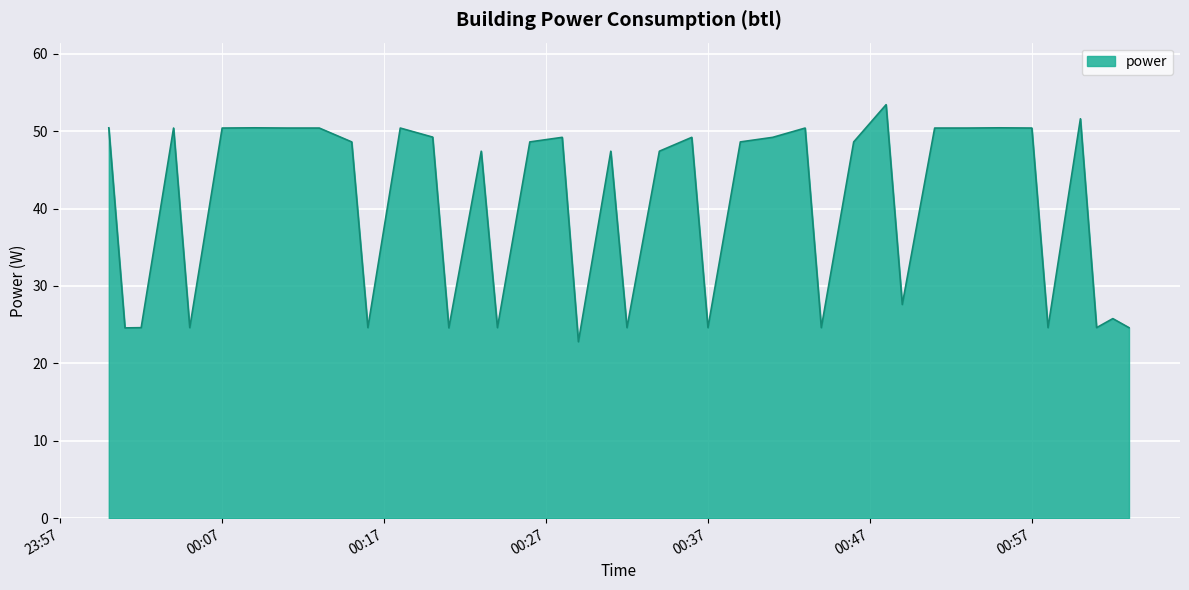

What is the greatest value displayed?

53.4